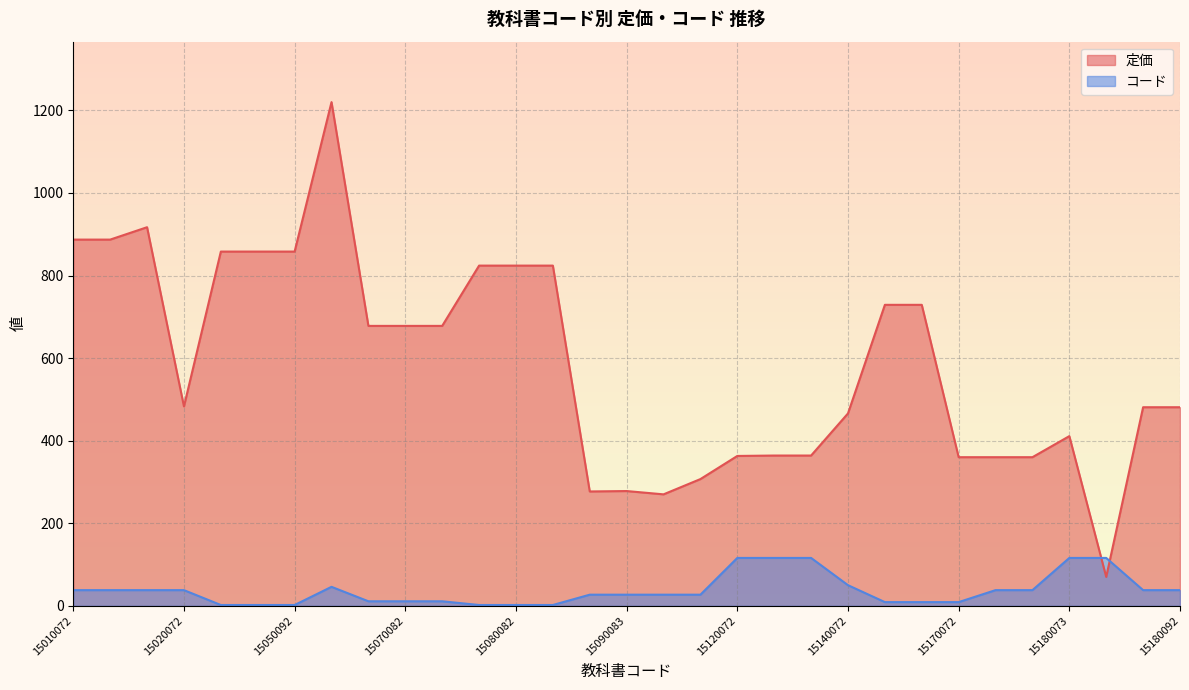

Between 15070082 and 15170082, which series saw the biggest shift?

定価